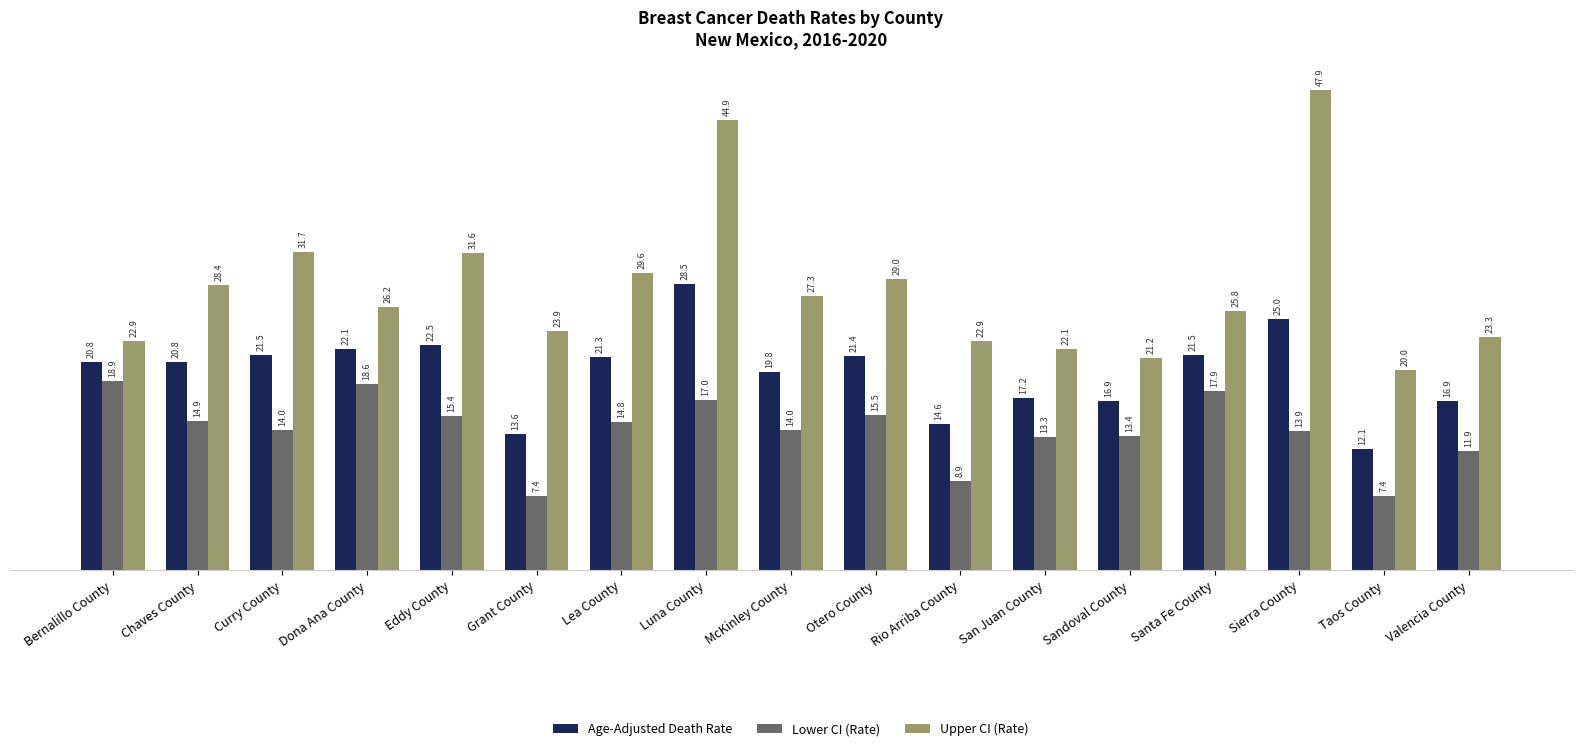

How many bars are there in total?

51